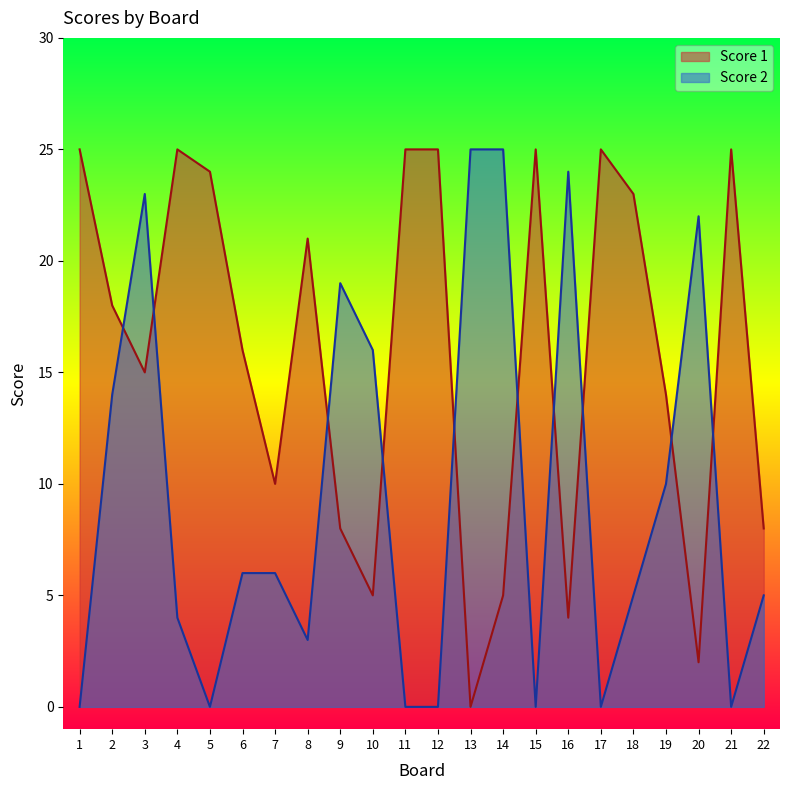

What are all the series names shown in the legend?

Score 1, Score 2